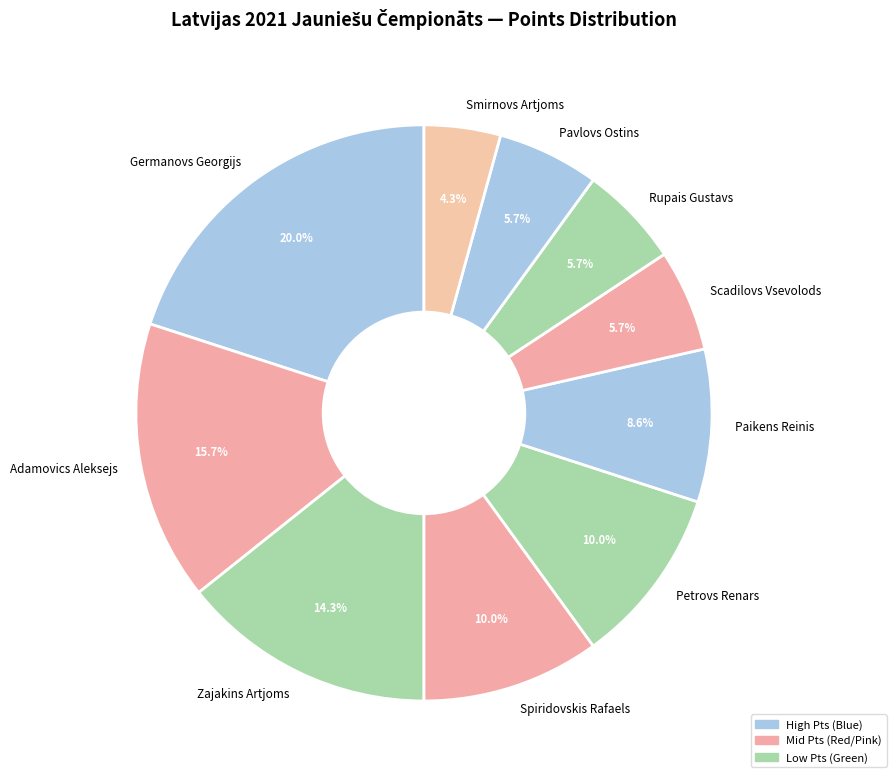

Between Smirnovs Artjoms and Adamovics Aleksejs, which is larger?

Adamovics Aleksejs